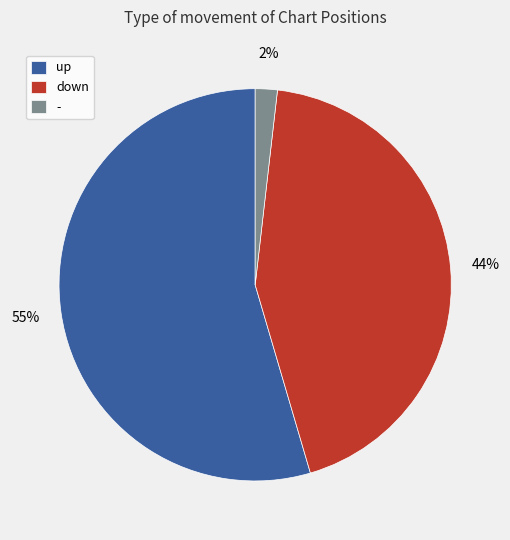

Rank the categories by value from highest to lowest.

up, down, -